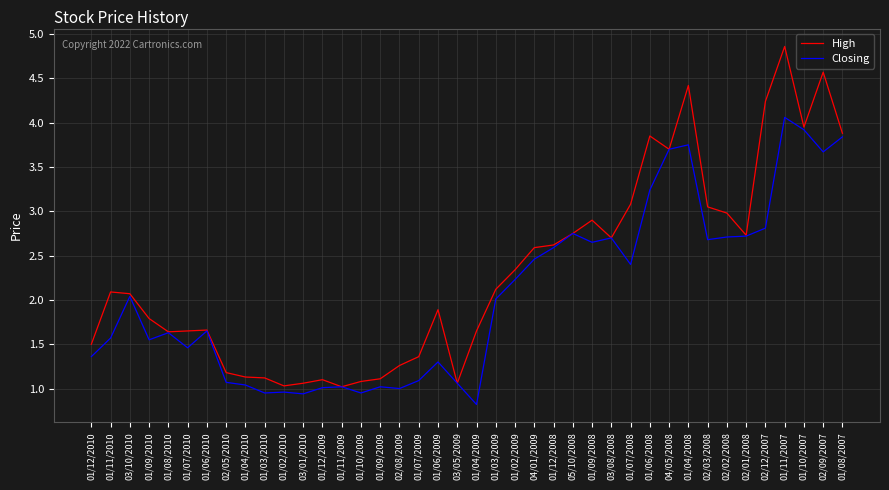

What is the total value across all series at 01/12/2009?

2.1